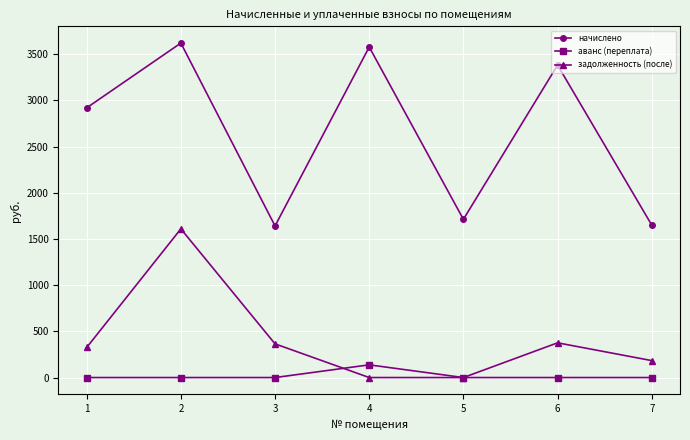

What is the difference between the maximum and minimum values in the аванс (переплата) series?

137.5